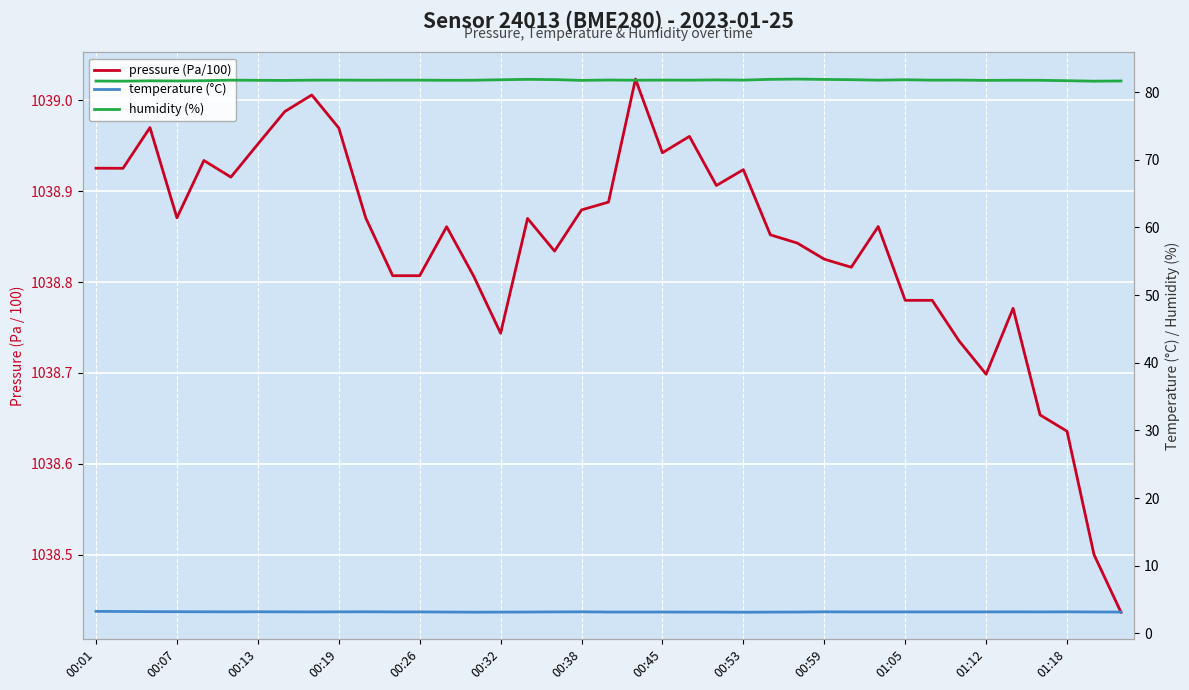

What is the sum of all temperature (°C) values?

123.2